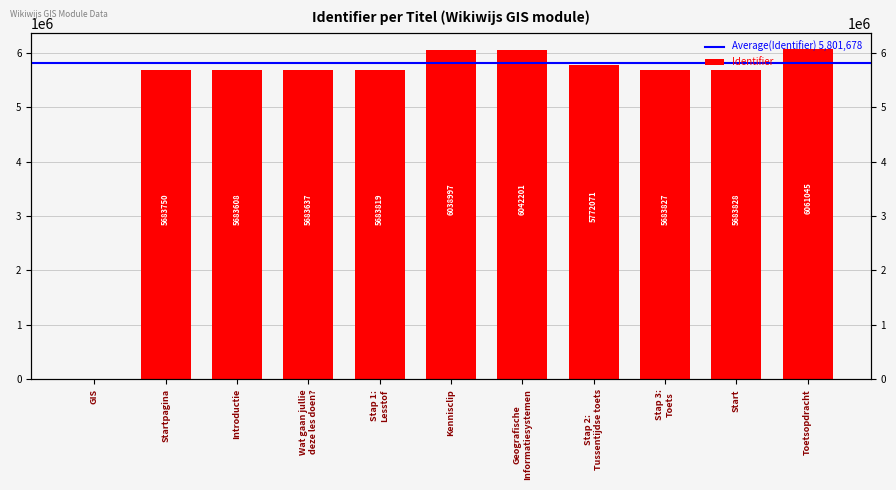

Reading left to right, list all the values displayed in this chart.

0	5683750	5683608	5683637	5683819	6038997	6042201	5772071	5683827	5683828	6061045